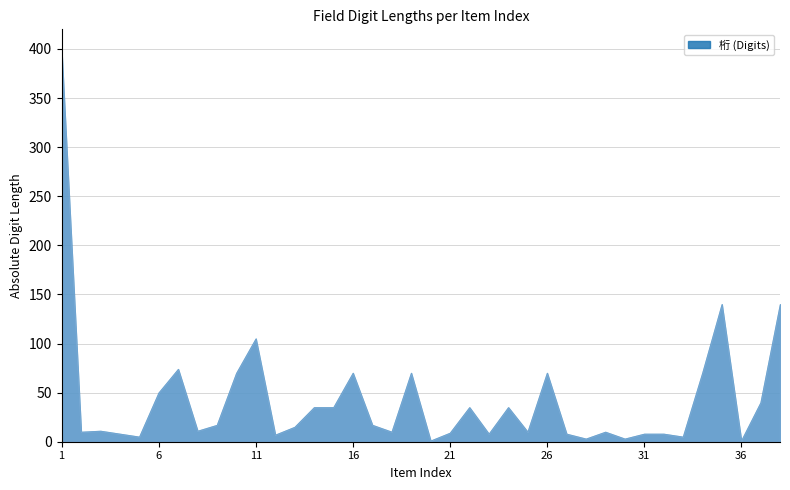

What is the sum of the values at 7 and 22?

109